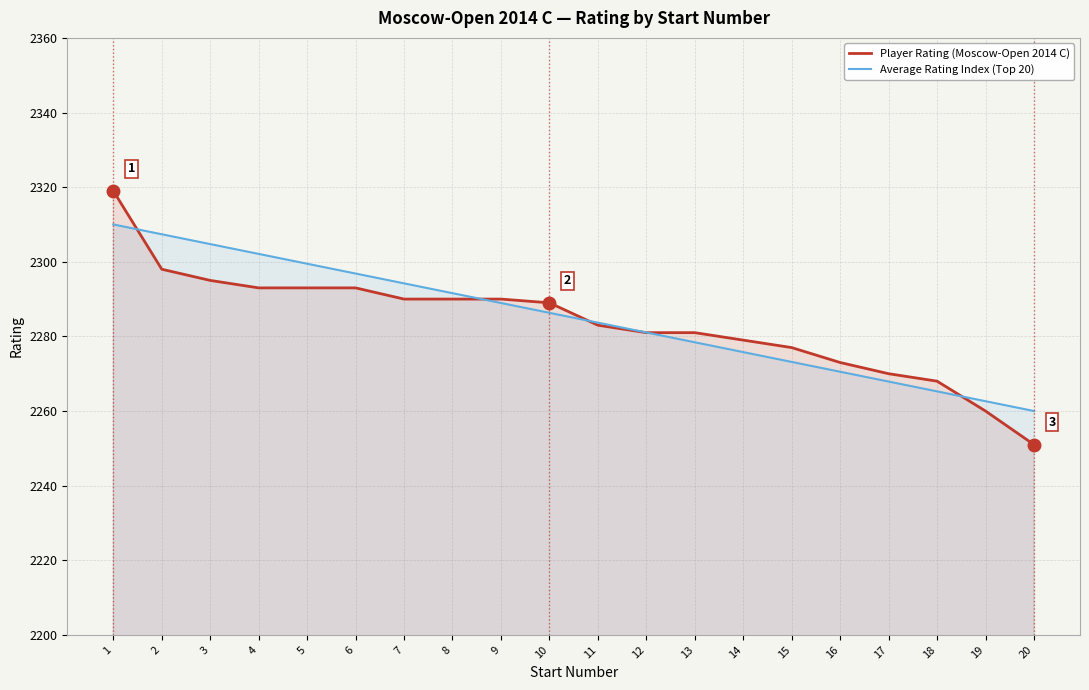

What is the sum of the Player Rating (Moscow-Open 2014 C) values at 13 and 17?

4551.0